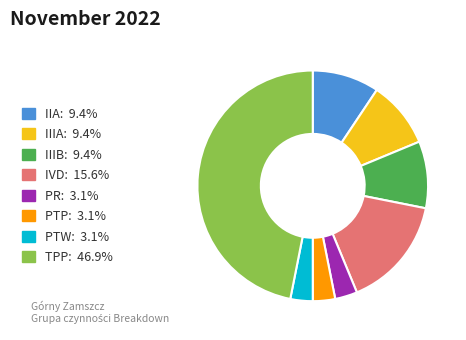

How many slices are in this pie chart?

8